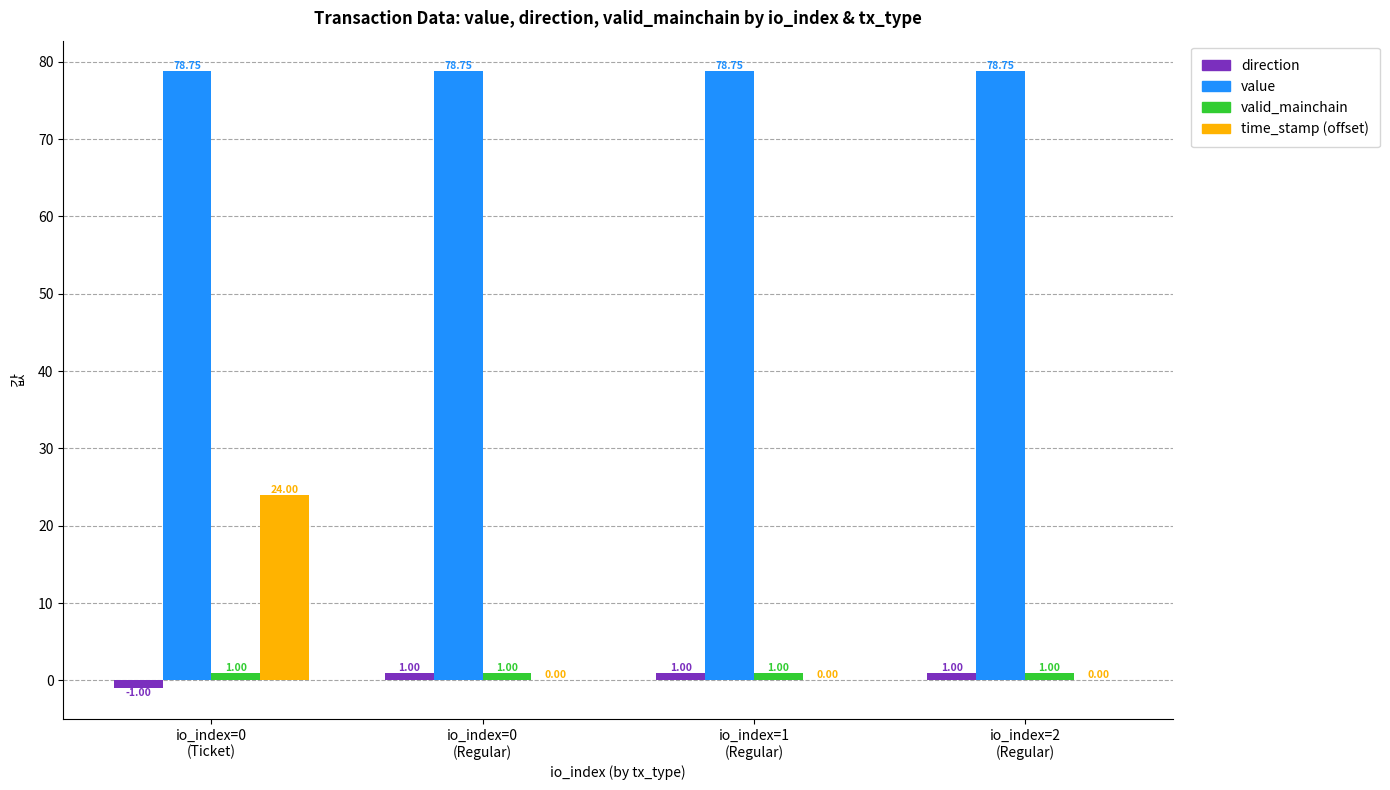

Reading left to right, extract all data points from this chart.

direction: -1.0	1.0	1.0	1.0
value: 78.8	78.8	78.8	78.8
valid_mainchain: 1.0	1.0	1.0	1.0
time_stamp (offset): 24.0	0.0	0.0	0.0